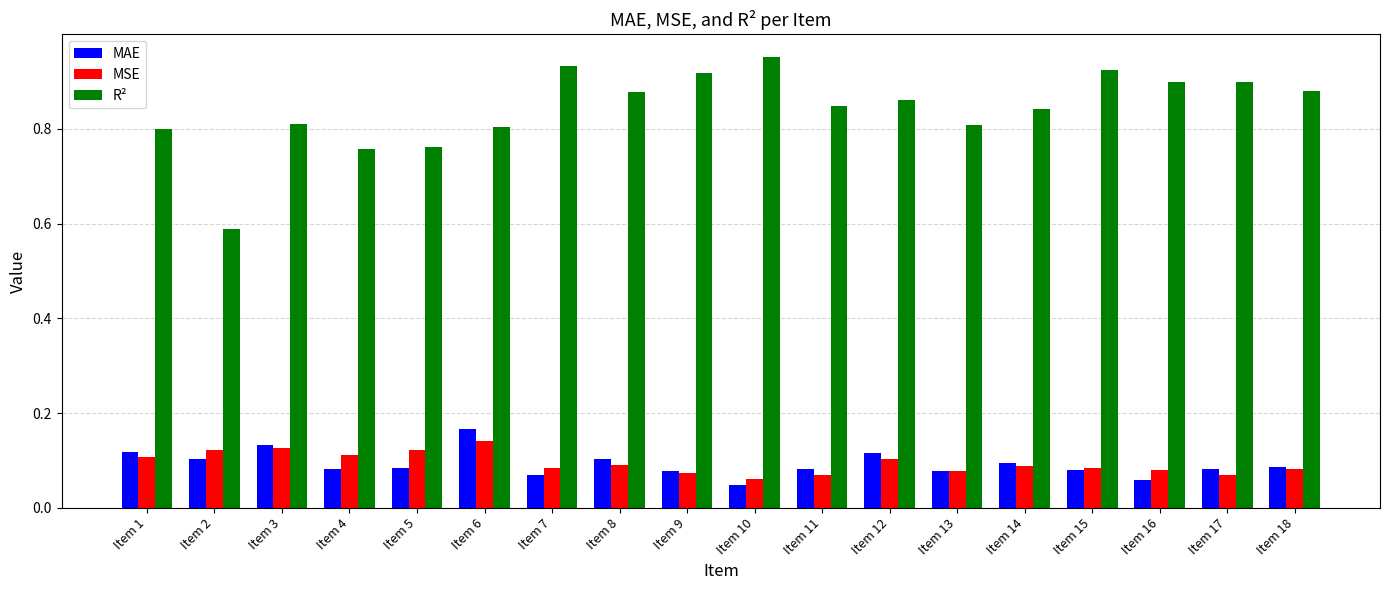

Where is R² nearest to the value 0?

Item 2